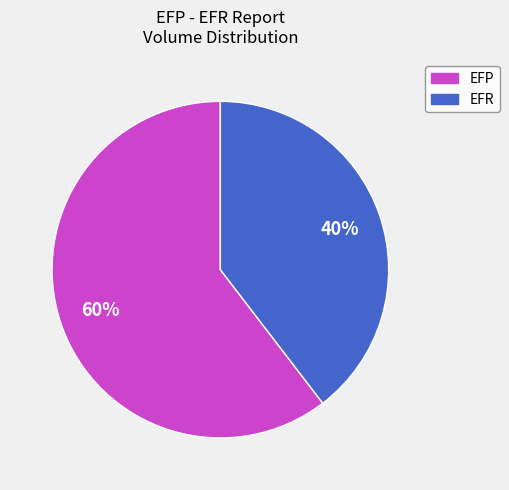

How many segments does this pie chart have?

2